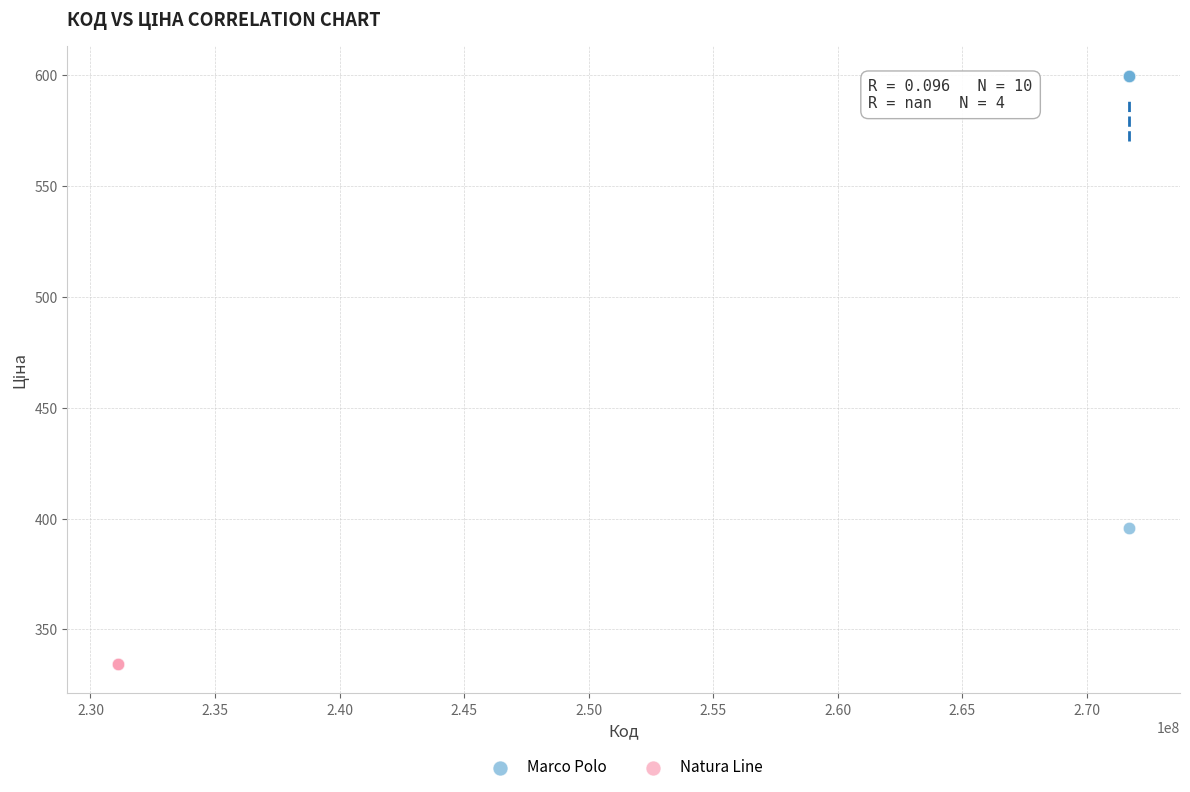

Which series reaches the minimum Y coordinate?

Natura Line